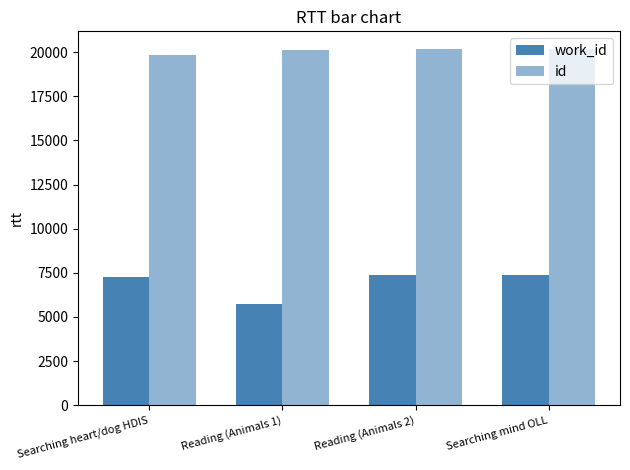

At which category does the chart reach its peak across all series?

Searching mind OLL